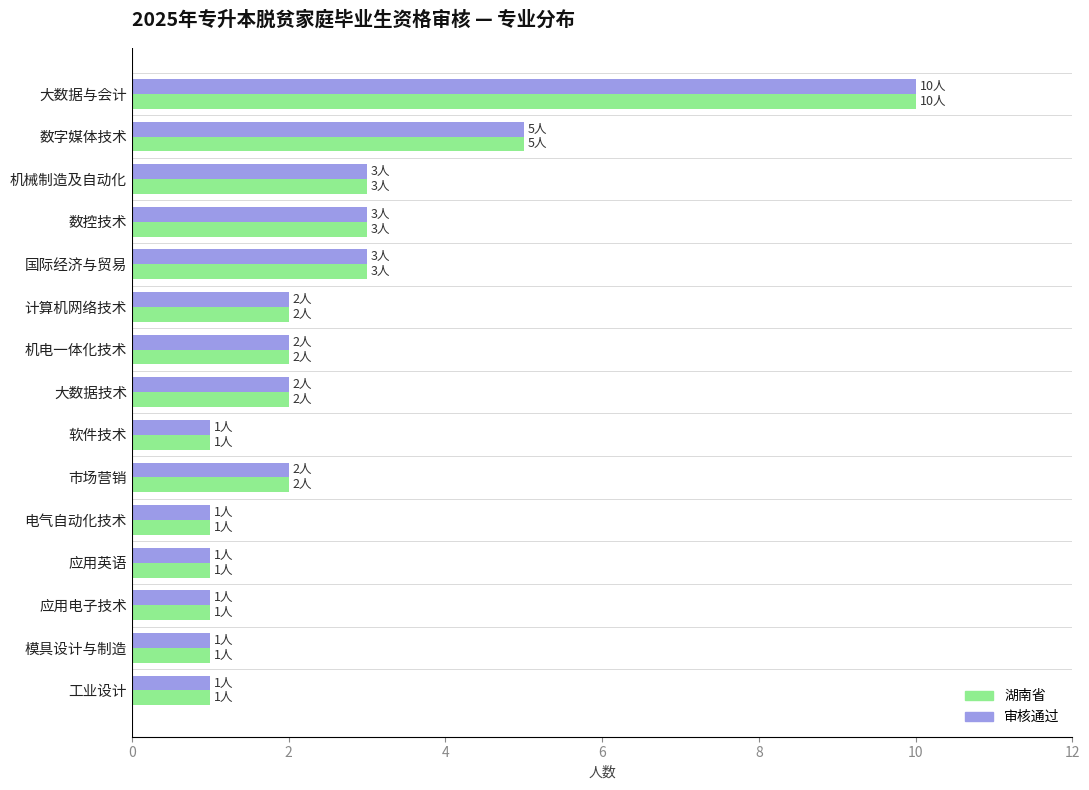

True or false: 湖南省 has a value of 10 at 大数据与会计.

True